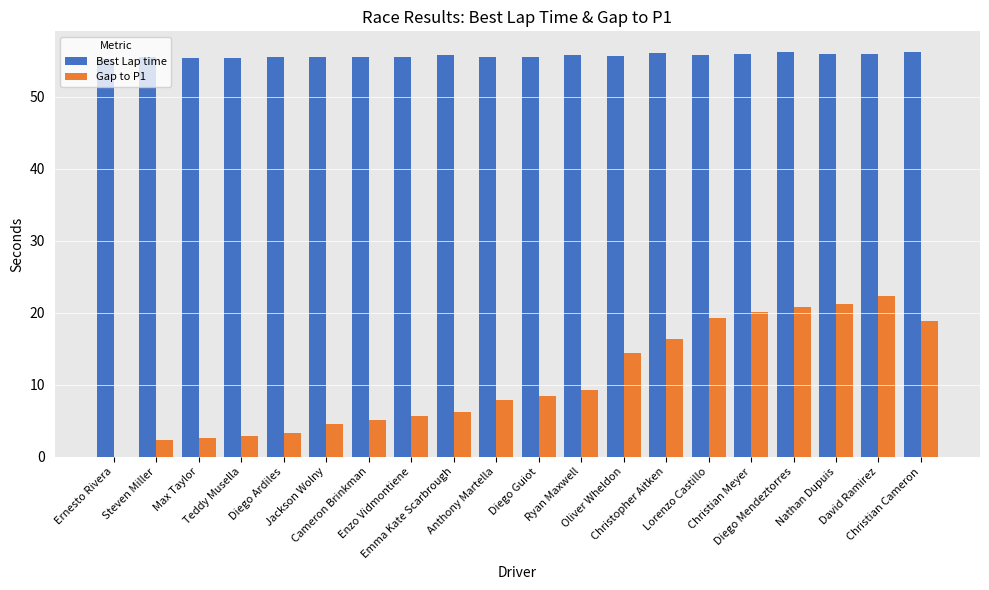

Does the chart contain stacked bars?

No